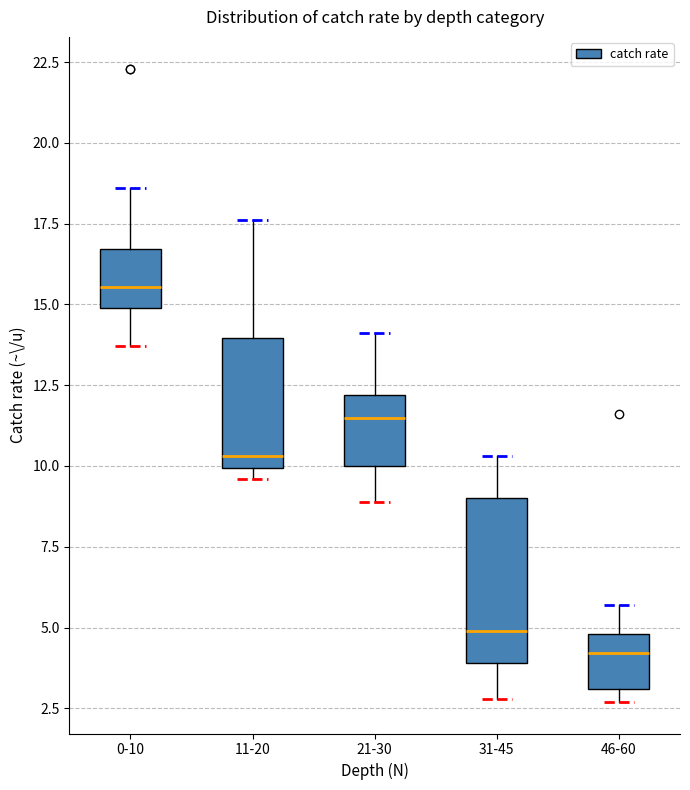

Which box's median line is the lowest?

46-60